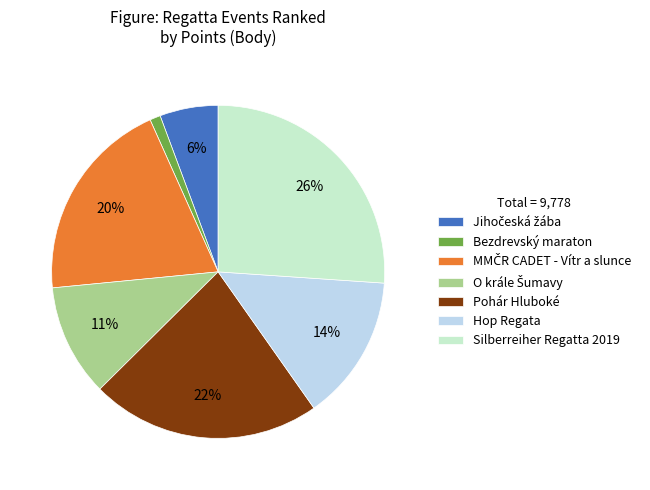

Is it true that Pohár Hluboké is 32% of the pie?

False